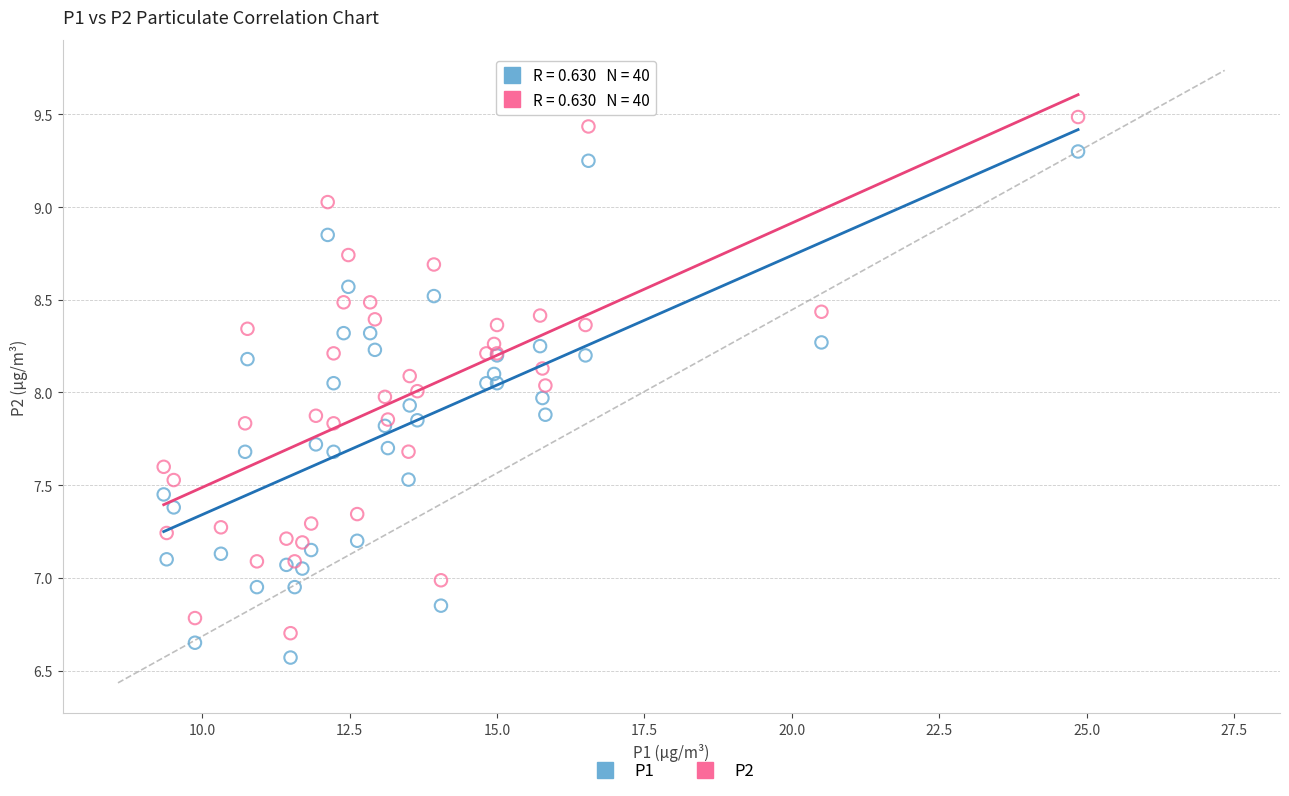

What is the X range (max minus min) for the scatter plot?

15.5